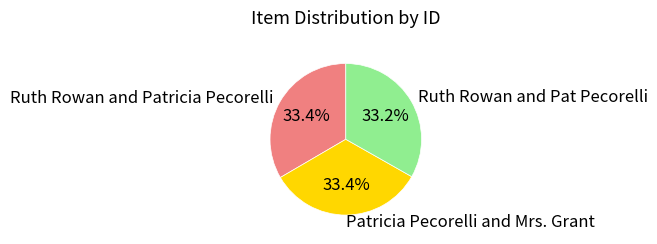

Combined, what portion of the pie is Patricia Pecorelli and Mrs. Grant and Ruth Rowan and Patricia Pecorelli?

66.8%